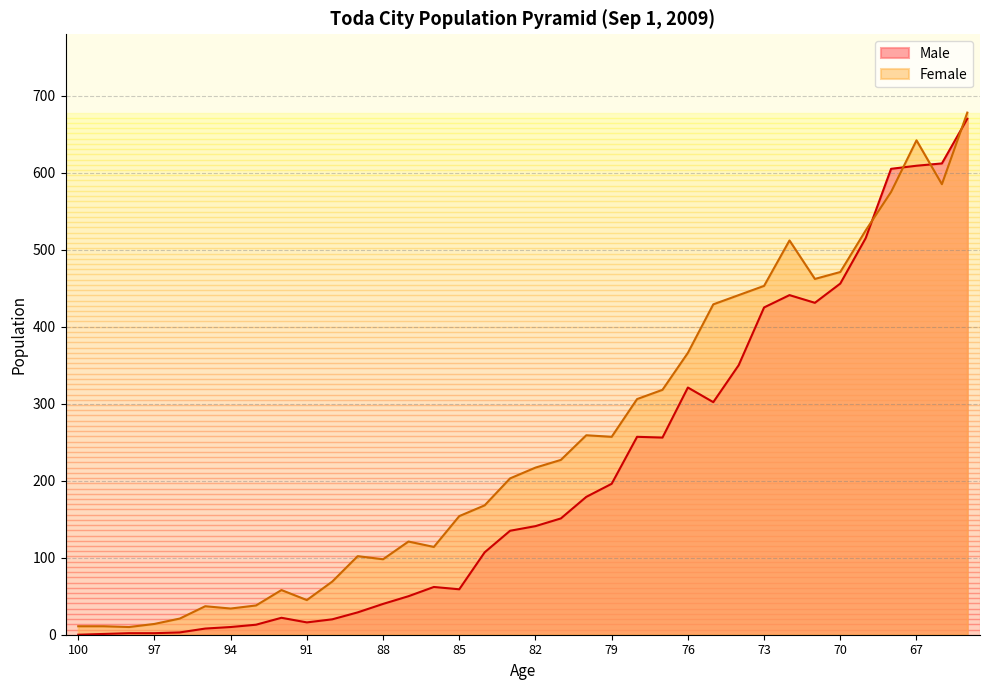

The value of Male at 83 is 135. True or false?

True